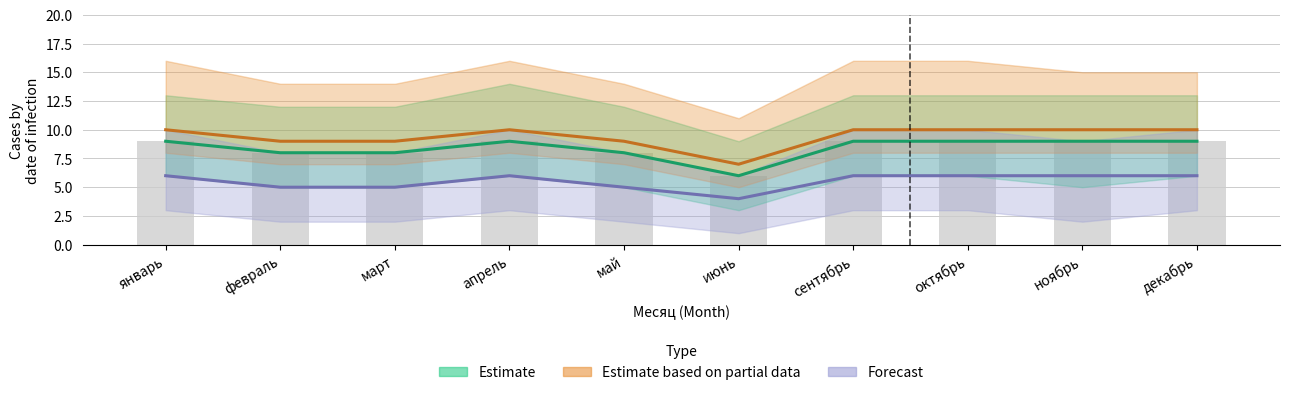

Rank the series by their maximum value, from highest to lowest.

Estimate based on partial data, Estimate, Forecast